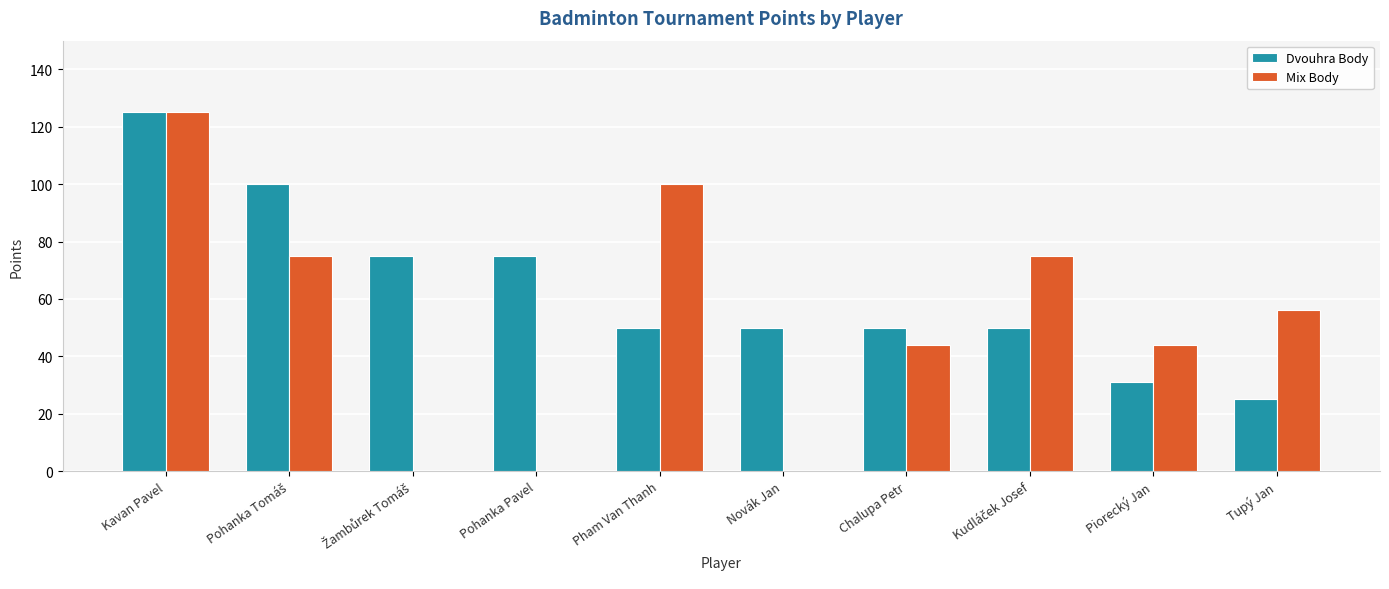

How many distinct data groups are displayed?

2